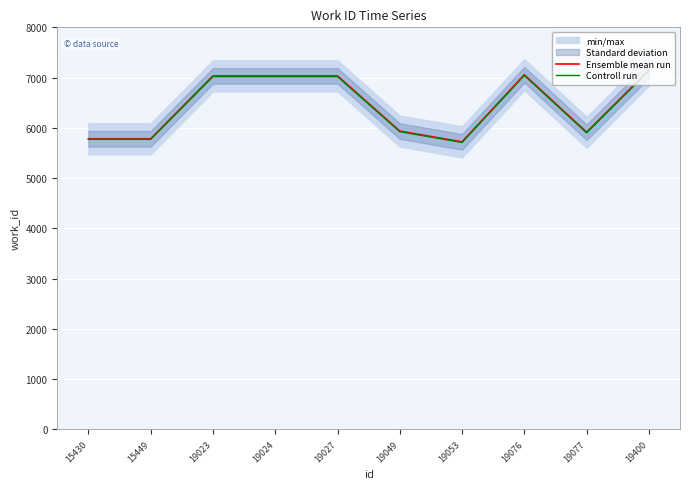

What is the total value across all series at 15449?

11554.4